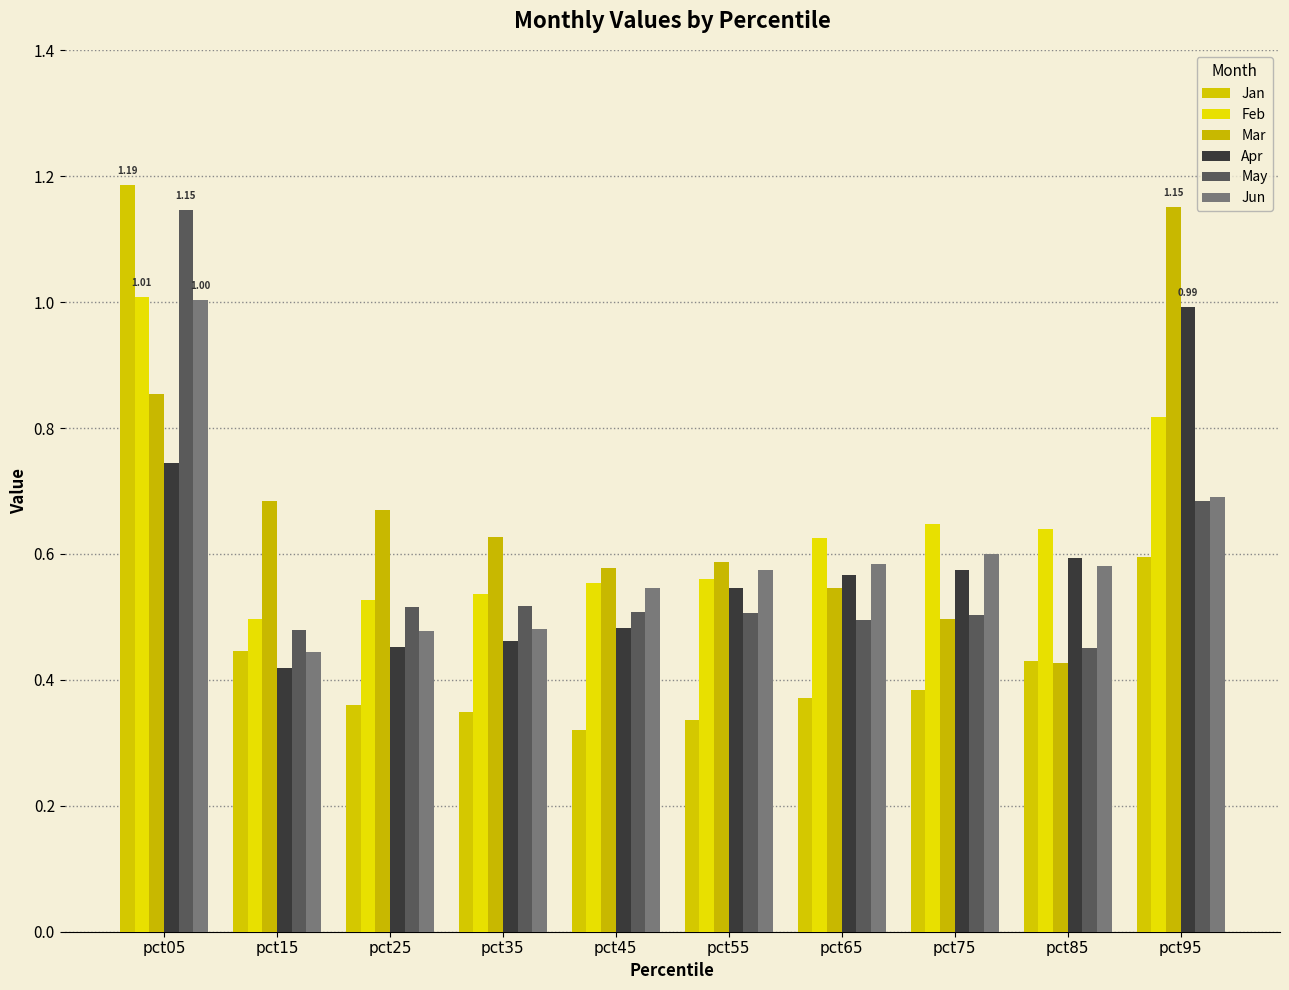

What is the total value across all series at pct55?

3.1